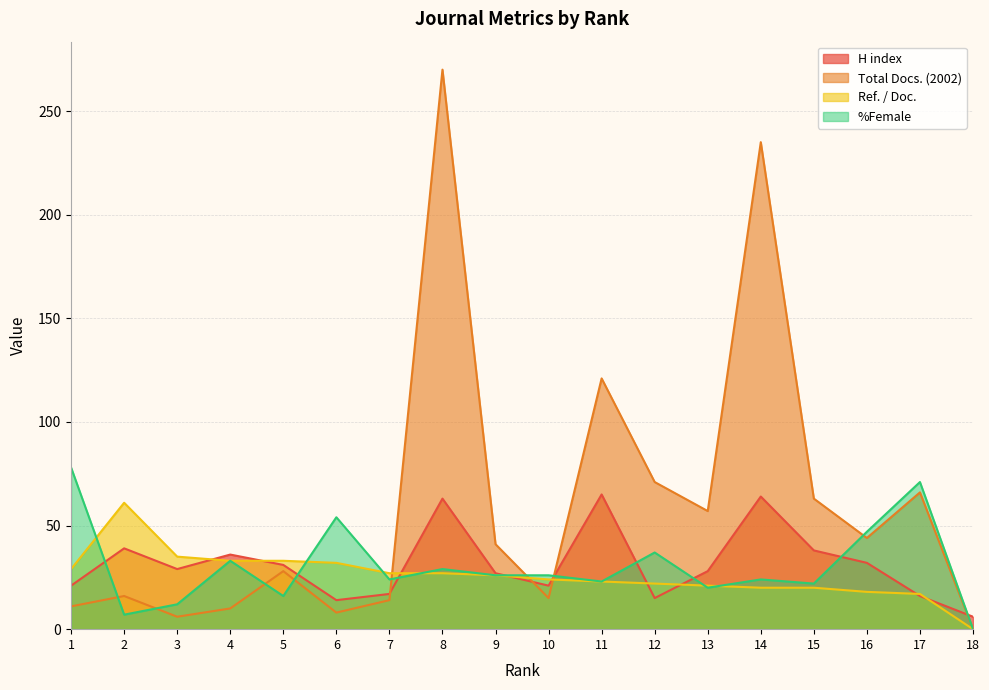

Reading right to left, what are all the values shown in this chart?

H index: 6	16	32	38	64	28	15	65	21	27	63	17	14	31	36	29	39	21
Total Docs. (2002): 0	66	44	63	235	57	71	121	15	41	270	14	8	28	10	6	16	11
Ref. / Doc.: 0	17	18	20	20	21	22	23	24	26	27	27	32	33	33	35	61	29
%Female: 0	71	47	22	24	20	37	23	26	26	29	24	54	16	33	12	7	78